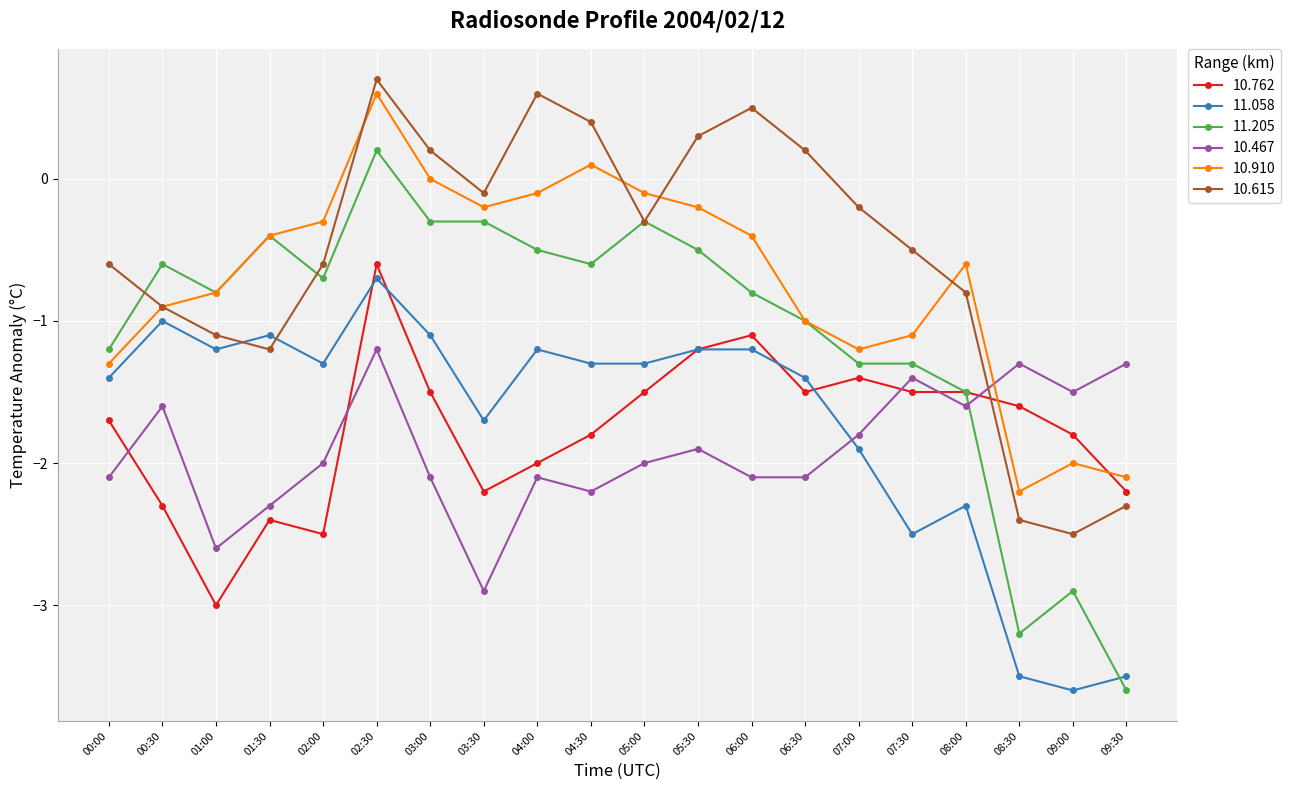

Which series has the largest total across all categories?

10.615